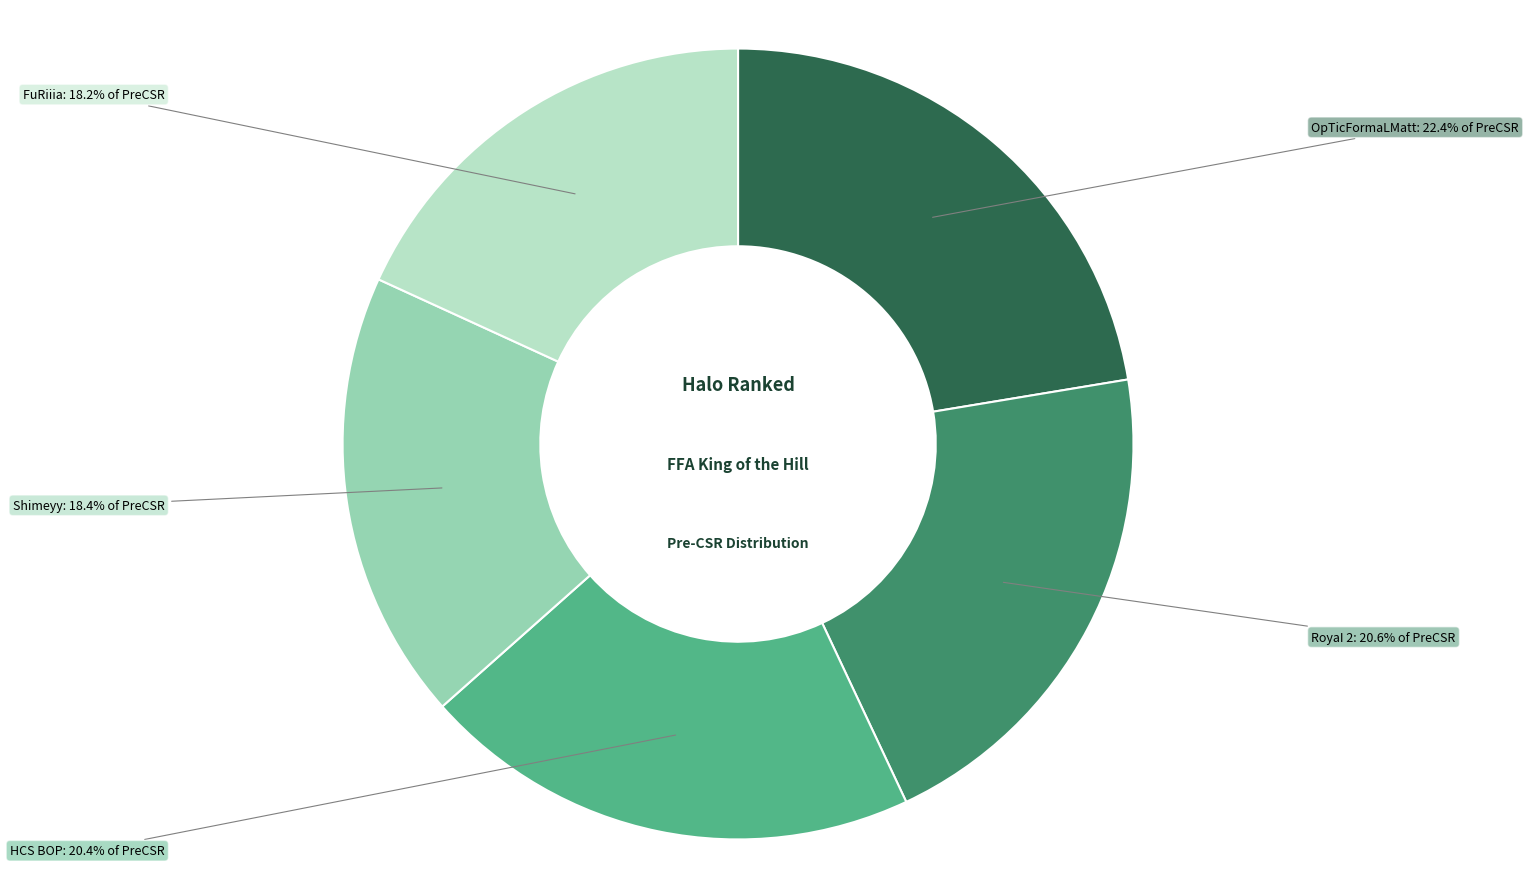

Does any single category account for the majority?

No